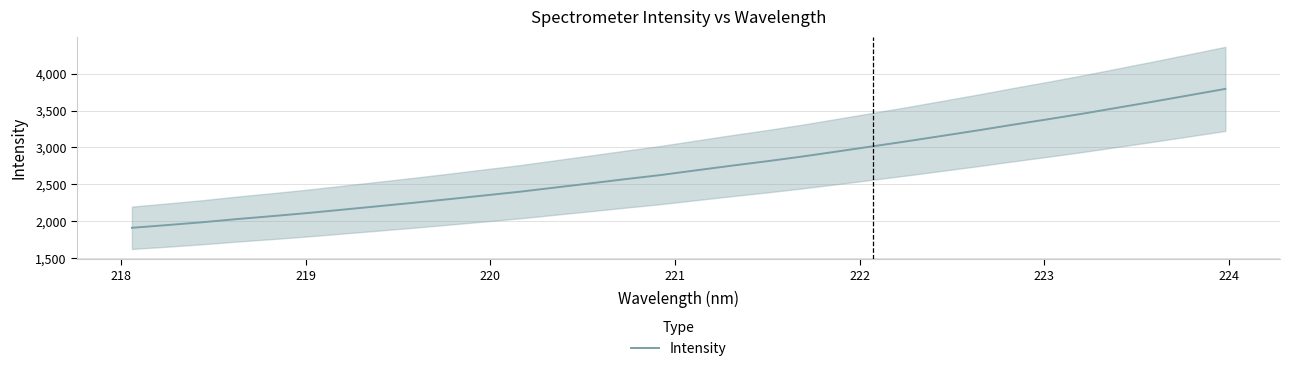

What is the maximum value for Intensity?

3793.3